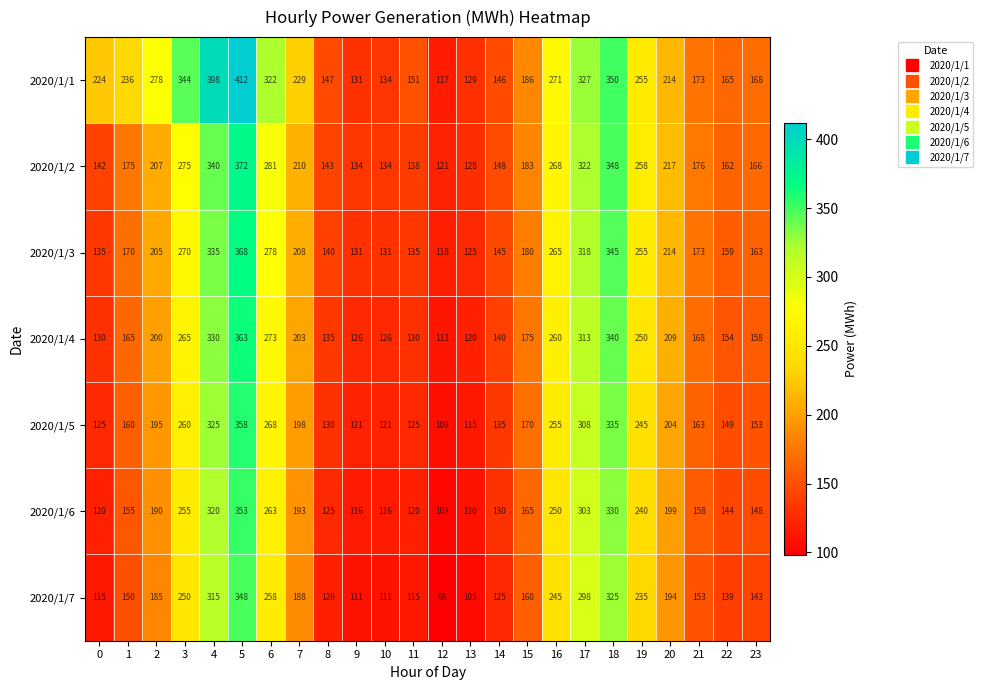

What is the minimum value shown in the chart?

98